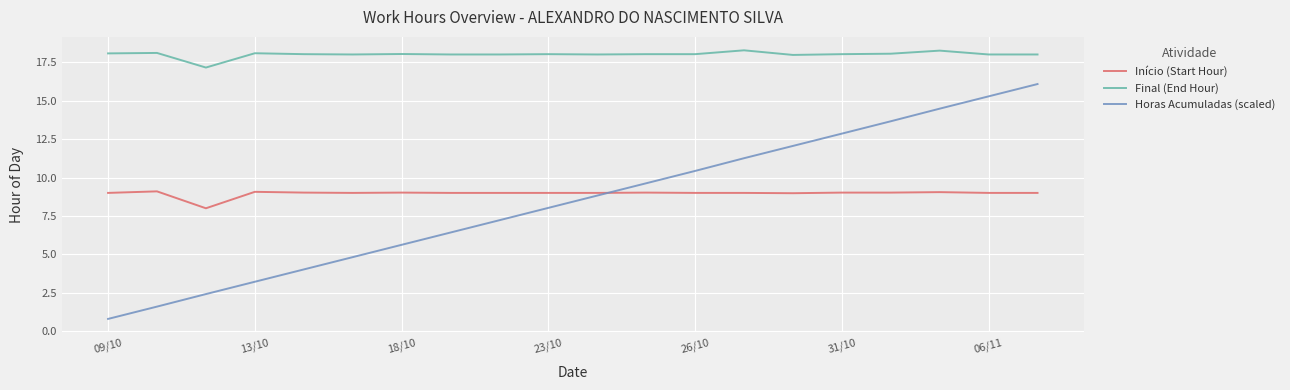

True or false: Final (End Hour) and Início (Start Hour) intersect in this chart.

False